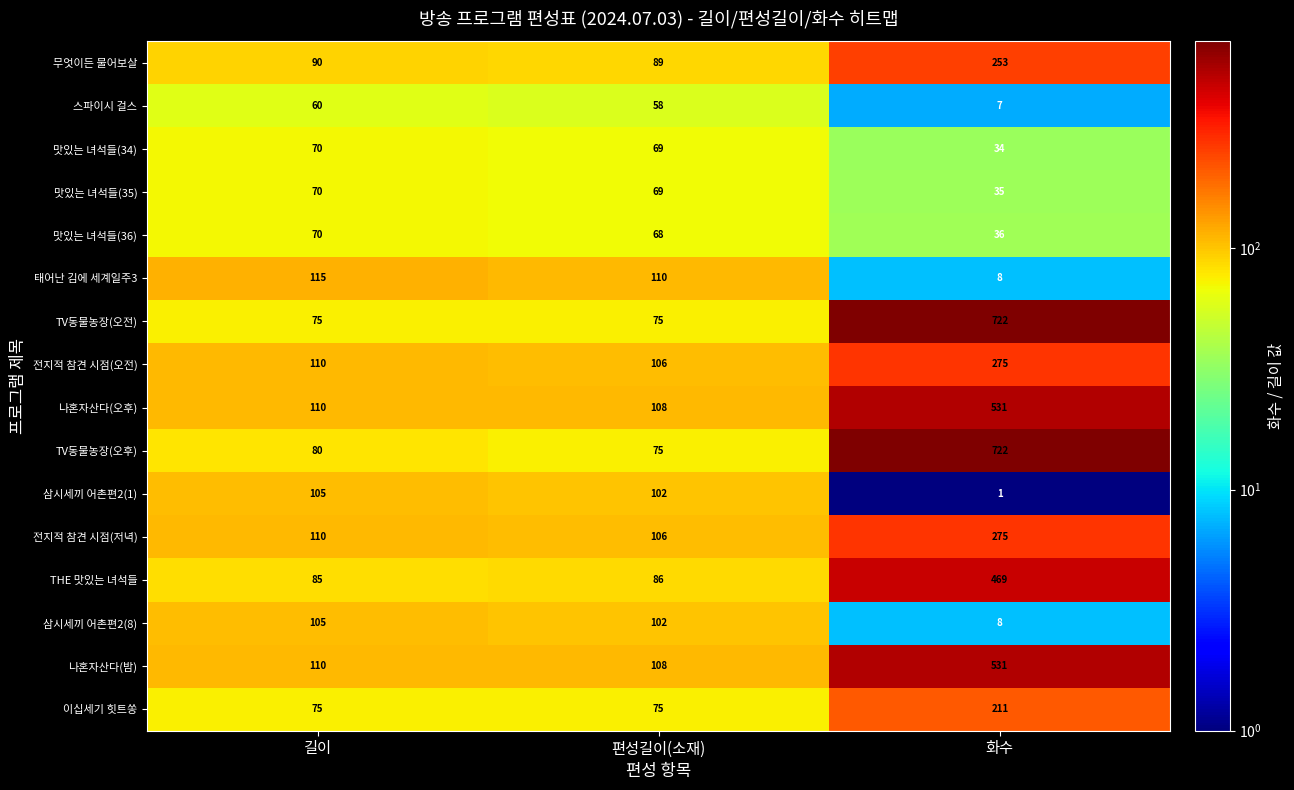

Rank the categories by 태어난 김에 세계일주3 value from lowest to highest.

화수, 편성길이(소재), 길이